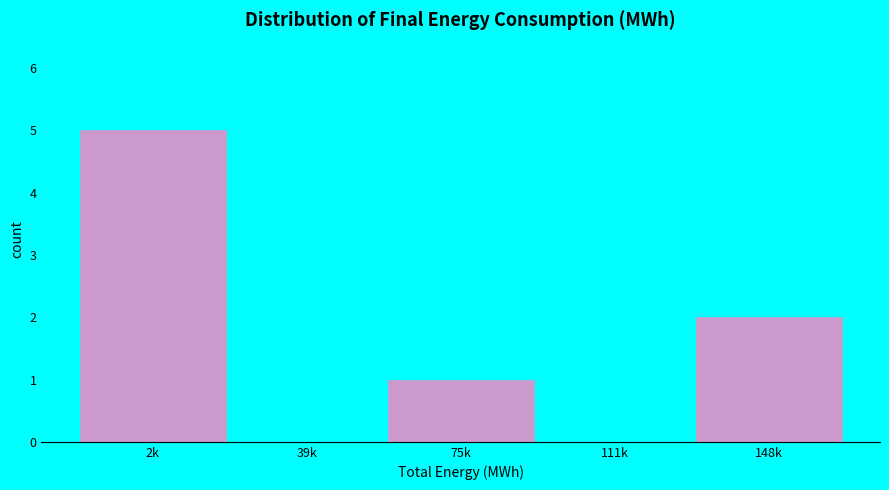

Reading right to left, what are all the values shown in this chart?

148k=2	111k=0	75k=1	39k=0	2k=5